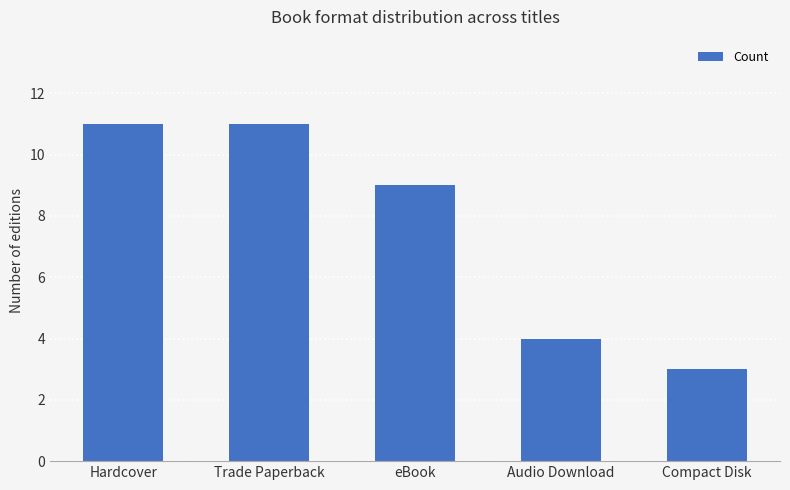

Between Hardcover and Audio Download, which is larger?

Hardcover